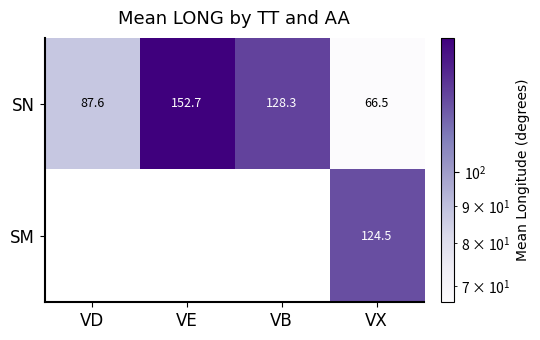

At VX, list the series in order from largest to smallest.

SM, SN